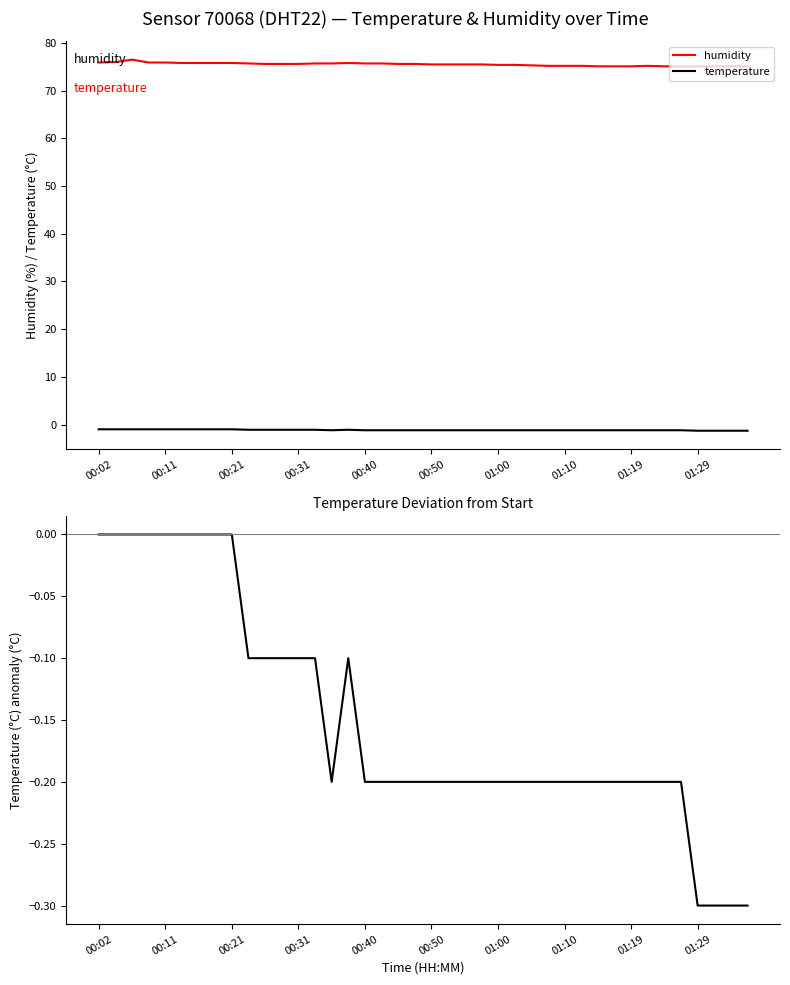

True or false: temperature and humidity intersect in this chart.

False